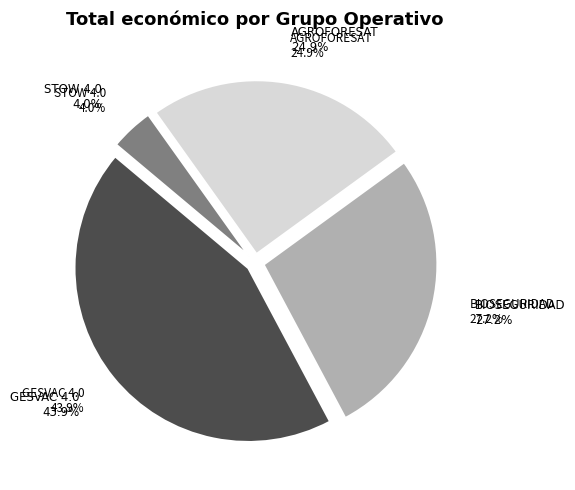

To the nearest percent, what is the difference between the largest and smallest slice percentages?

40%